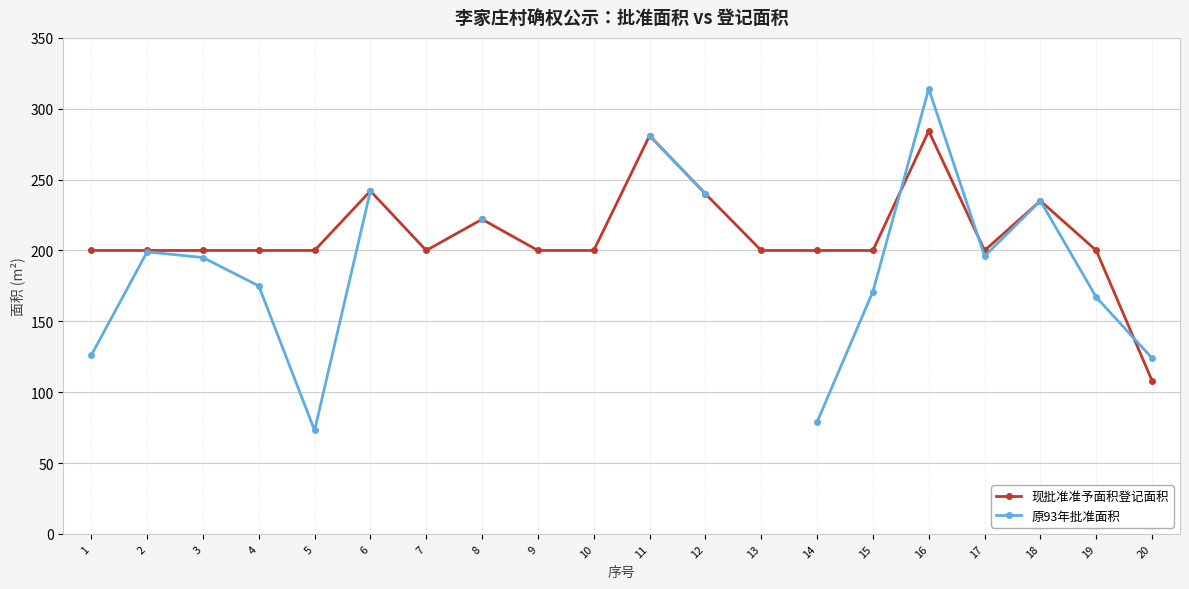

The 原93年批准面积 series shows 167.0 at 19. True or false?

True